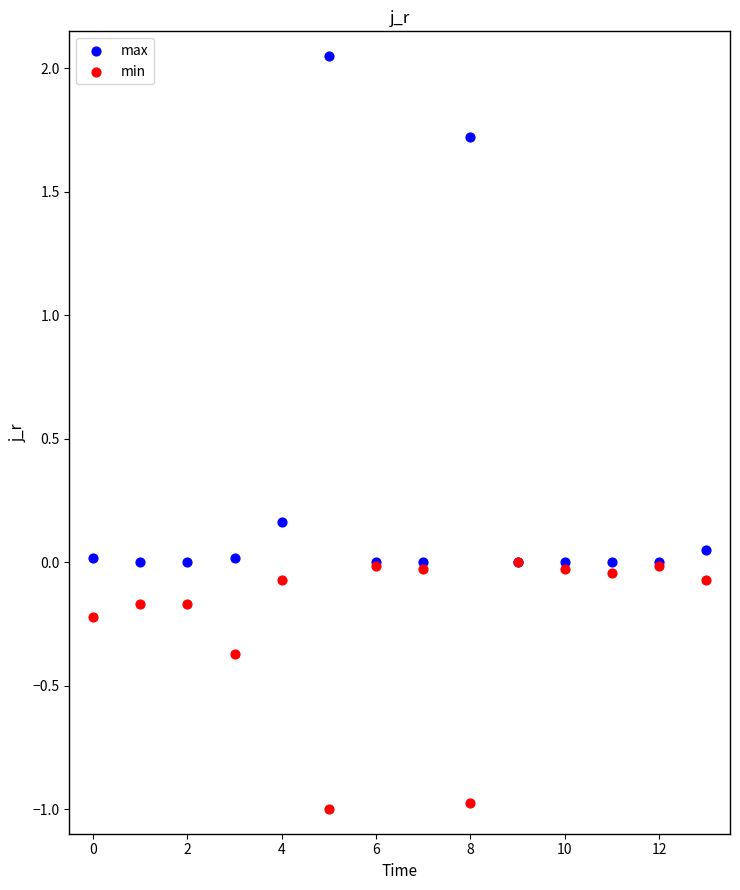

Which series reaches the maximum Y coordinate?

max